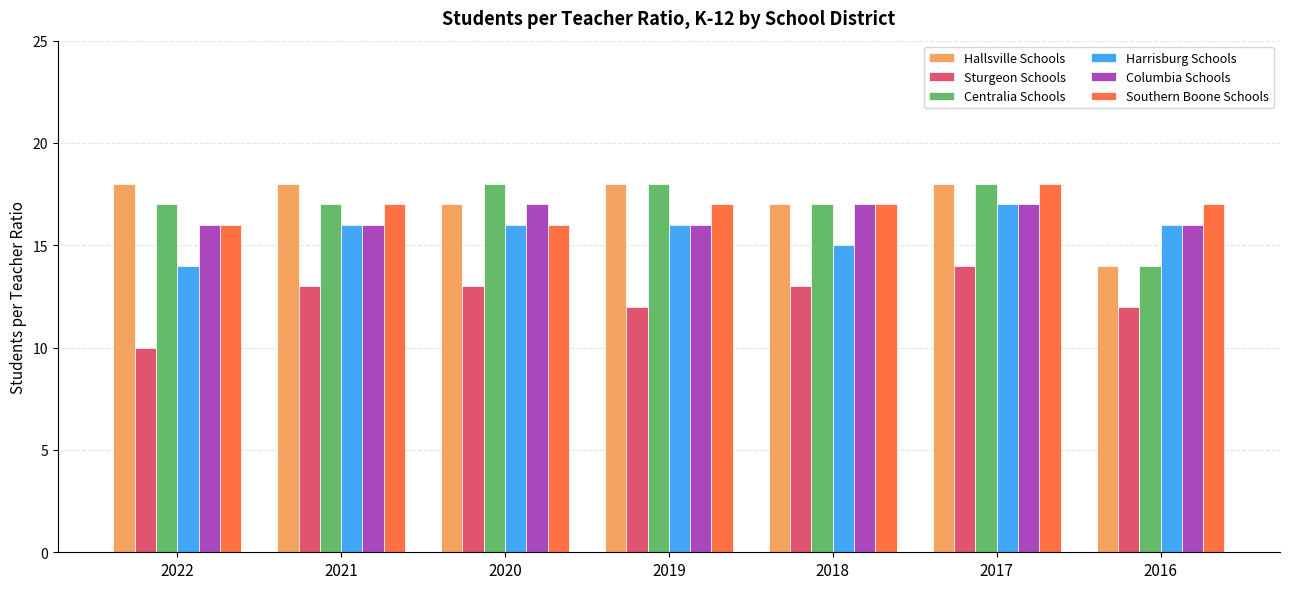

True or false: Hallsville Schools has a value of 30 at 2018.

False